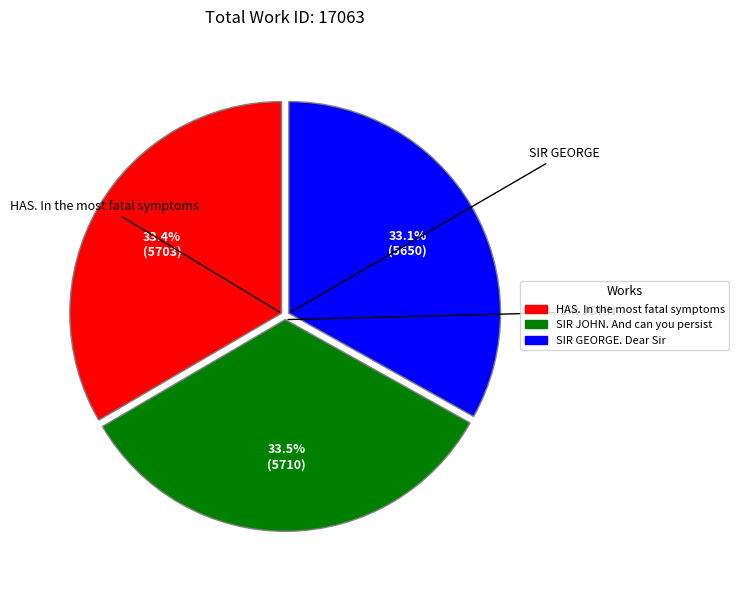

How much of the chart is everything except SIR JOHN. And can you persist?

66.5%